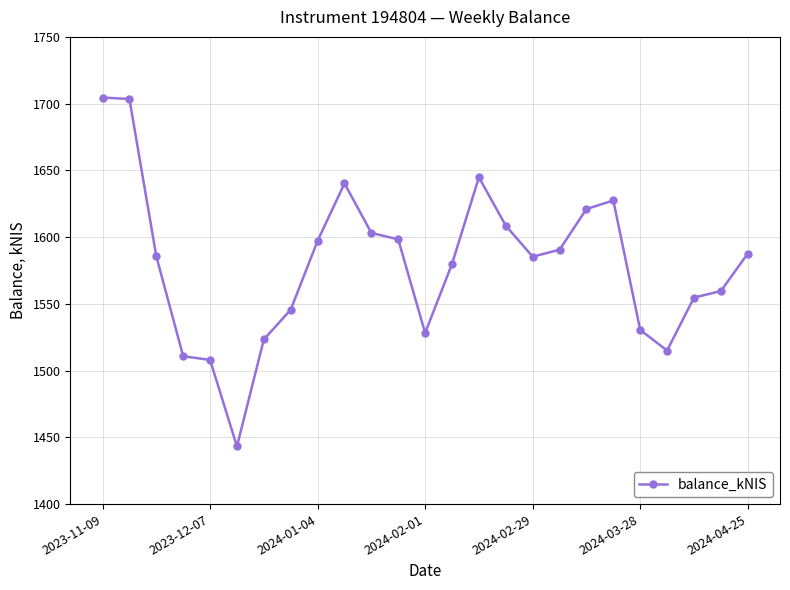

What is the difference between the maximum and second lowest values?

196.5